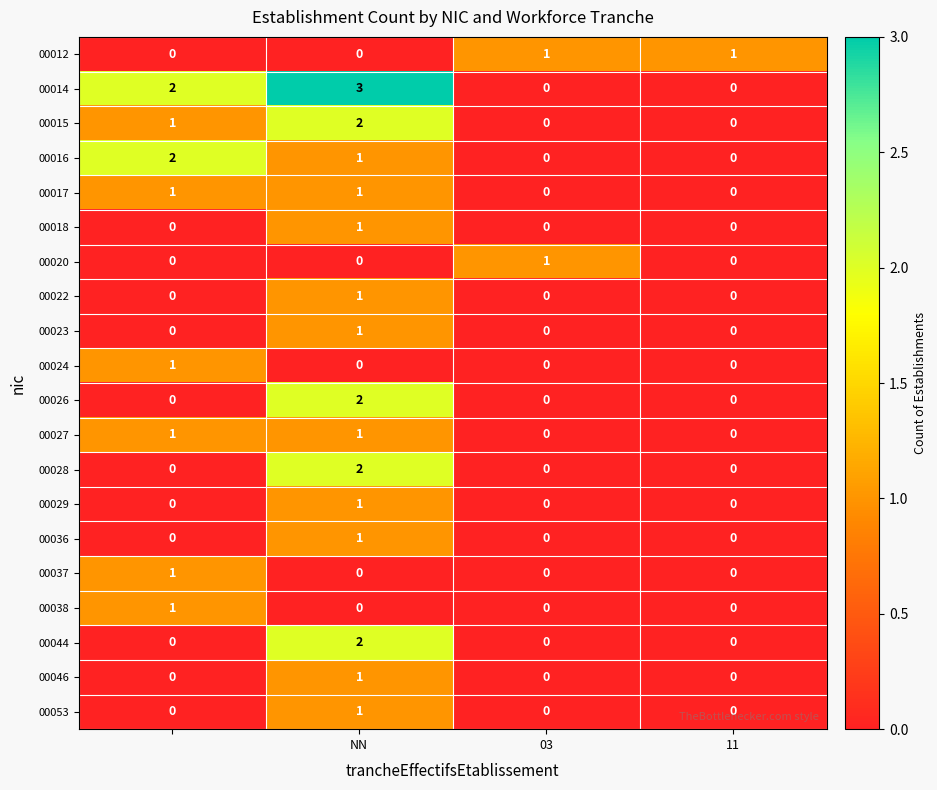

Which series has the largest total across all categories?

00014